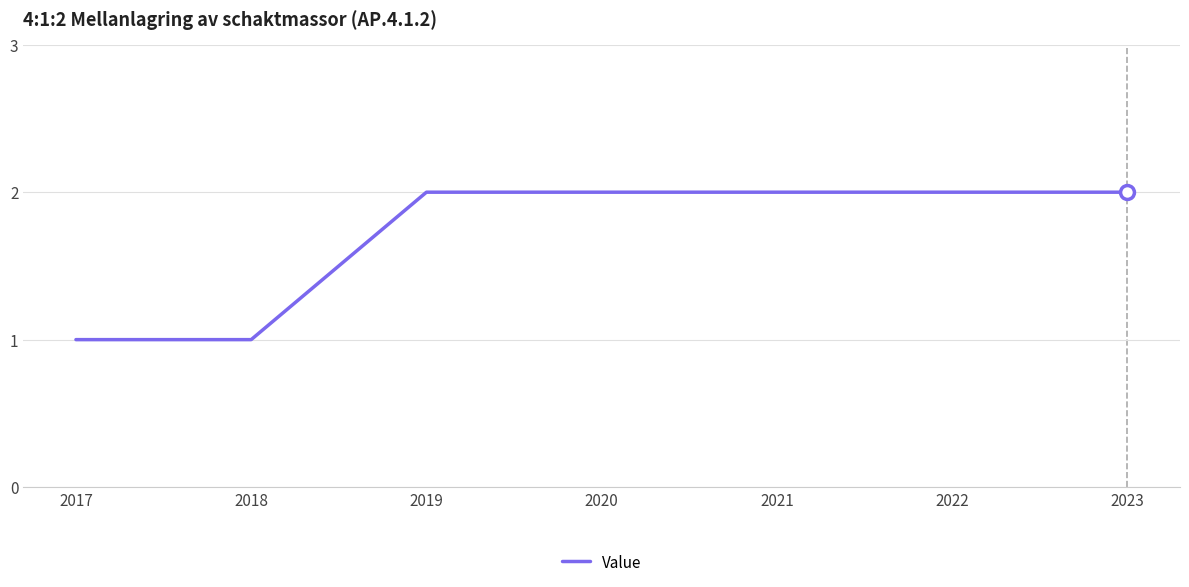

Count the number of categories in the chart.

7